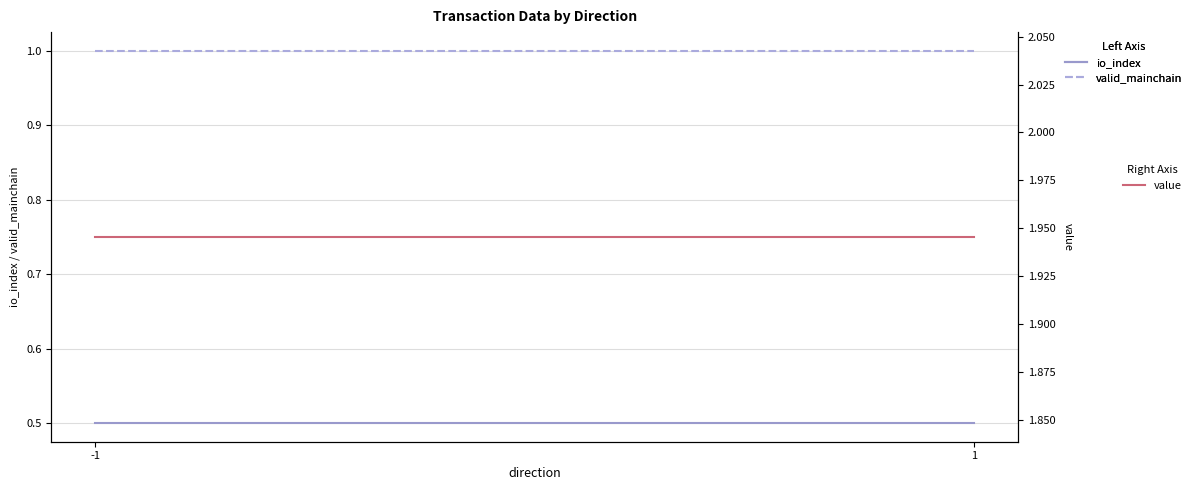

List the series in order of their overall mean, highest first.

value, valid_mainchain, io_index